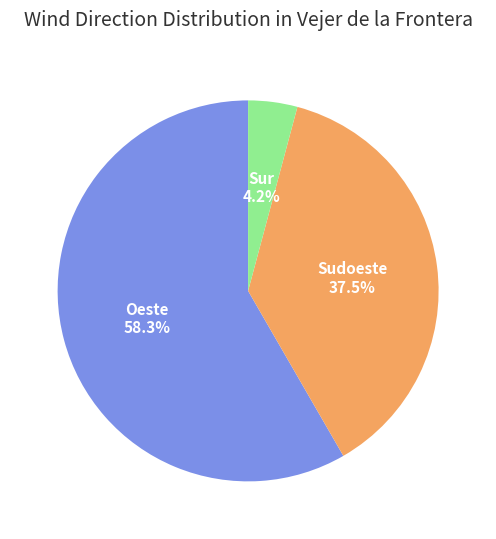

To the nearest percent, what is the average slice percentage?

33%